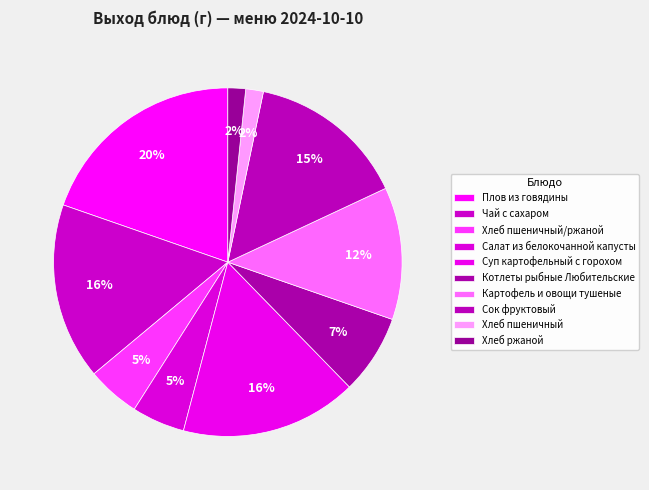

Which slice is the largest?

Плов из говядины